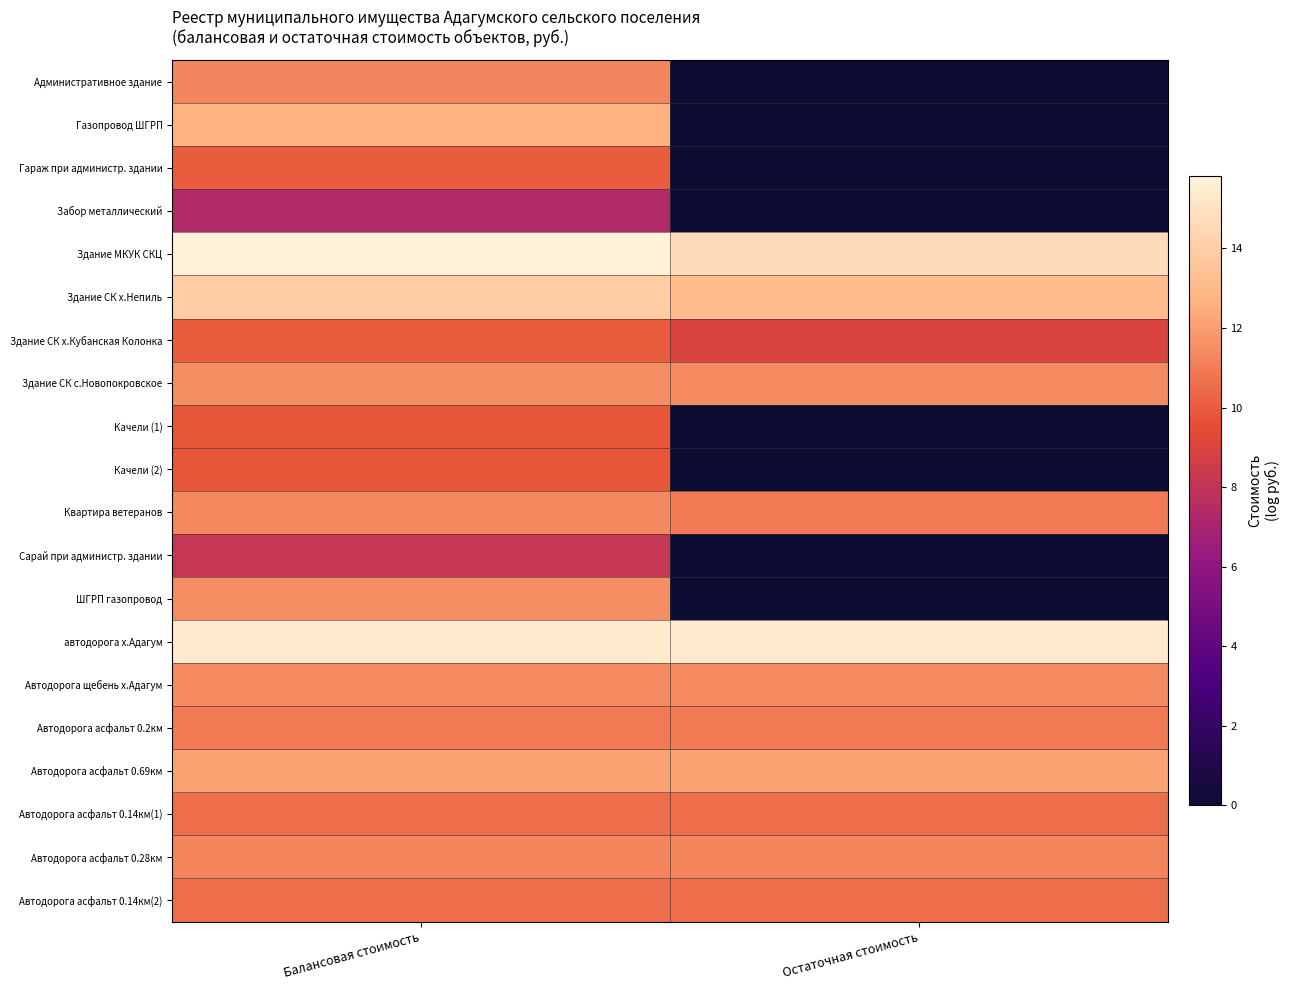

Reading left to right, what are all the values shown in this chart?

Административное здание: Балансовая стоимость=11.3	Остаточная стоимость=0.0
Газопровод ШГРП: Балансовая стоимость=12.7	Остаточная стоимость=0.0
Гараж при администр. здании: Балансовая стоимость=10.0	Остаточная стоимость=0.0
Забор металлический: Балансовая стоимость=7.4	Остаточная стоимость=0.0
Здание МКУК СКЦ: Балансовая стоимость=15.8	Остаточная стоимость=14.7
Здание СК х.Непиль: Балансовая стоимость=13.9	Остаточная стоимость=13.1
Здание СК х.Кубанская Колонка: Балансовая стоимость=10.0	Остаточная стоимость=9.0
Здание СК с.Новопокровское: Балансовая стоимость=11.5	Остаточная стоимость=11.4
Качели (1): Балансовая стоимость=9.8	Остаточная стоимость=0.0
Качели (2): Балансовая стоимость=9.8	Остаточная стоимость=0.0
Квартира ветеранов: Балансовая стоимость=11.3	Остаточная стоимость=10.9
Сарай при администр. здании: Балансовая стоимость=8.2	Остаточная стоимость=0.0
ШГРП газопровод: Балансовая стоимость=11.5	Остаточная стоимость=0.0
автодорога х.Адагум: Балансовая стоимость=15.4	Остаточная стоимость=15.4
Автодорога щебень х.Адагум: Балансовая стоимость=11.4	Остаточная стоимость=11.4
Автодорога асфальт 0.2км: Балансовая стоимость=10.9	Остаточная стоимость=10.9
Автодорога асфальт 0.69км: Балансовая стоимость=12.1	Остаточная стоимость=12.1
Автодорога асфальт 0.14км(1): Балансовая стоимость=10.5	Остаточная стоимость=10.5
Автодорога асфальт 0.28км: Балансовая стоимость=11.2	Остаточная стоимость=11.2
Автодорога асфальт 0.14км(2): Балансовая стоимость=10.5	Остаточная стоимость=10.5